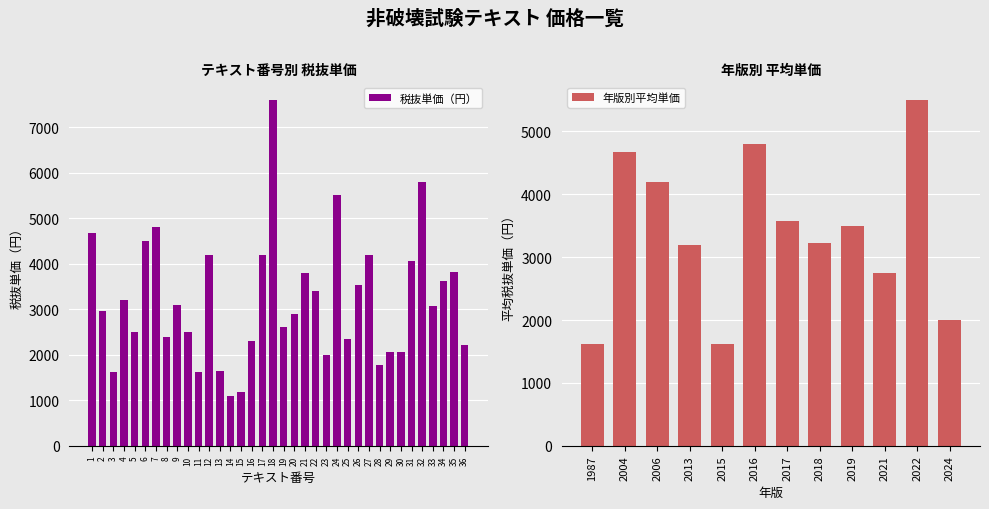

What is the change in value from 9 to 11?

-1480